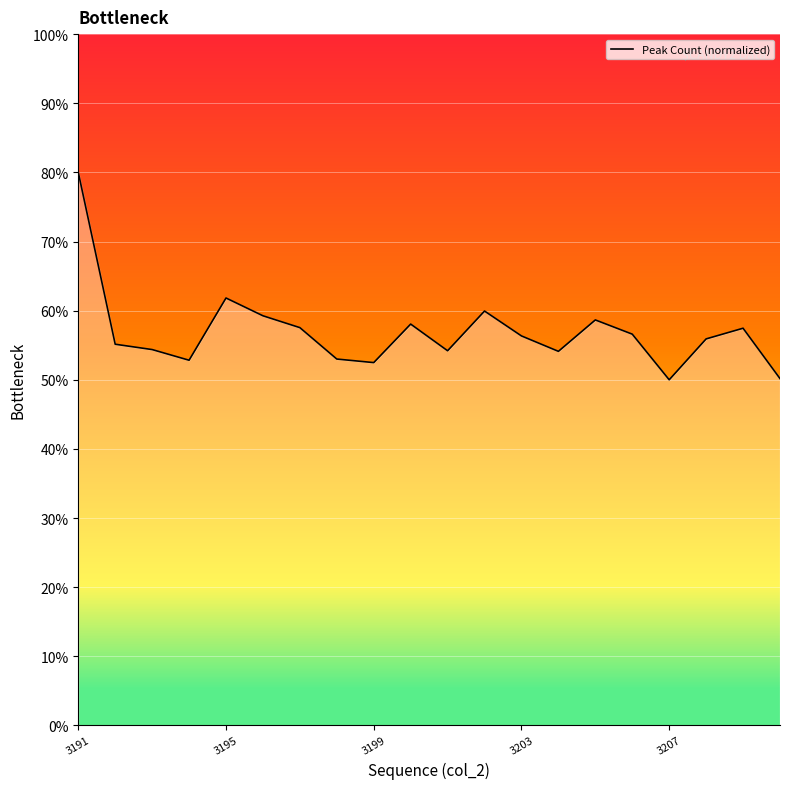

What is the difference between the maximum and minimum values?

0.3